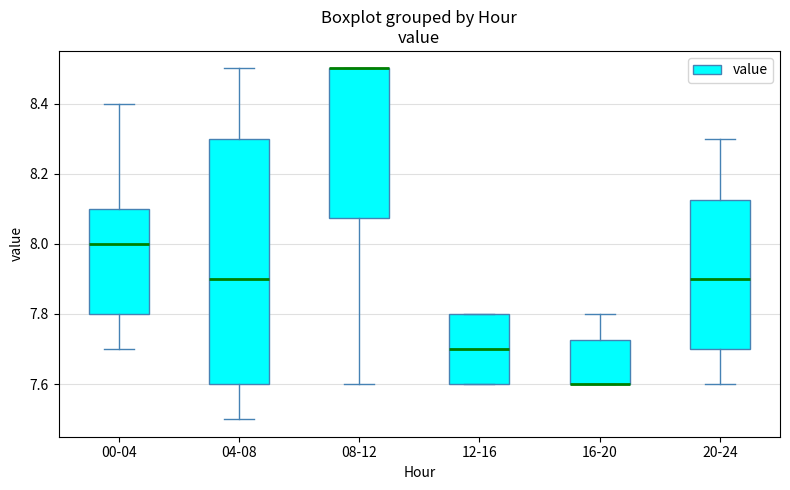

Reading left to right, read every box against the y-axis: the position of its median line, the range the box covers, and the ends of its whiskers. The values are not printed on the chart, so give them approximately, as read against the axis.

00-04: median 8.00, box 7.80 to 8.10, whiskers 7.70 to 8.40
04-08: median 7.90, box 7.60 to 8.30, whiskers 7.50 to 8.50
08-12: median 8.50 (drawn on the box's upper edge), box 8.08 to 8.50, whiskers 7.60 to 8.50
12-16: median 7.70, box 7.60 to 7.80, whiskers 7.60 to 7.80
16-20: median 7.60 (drawn on the box's lower edge), box 7.60 to 7.72, whiskers 7.60 to 7.80
20-24: median 7.90, box 7.70 to 8.12, whiskers 7.60 to 8.30